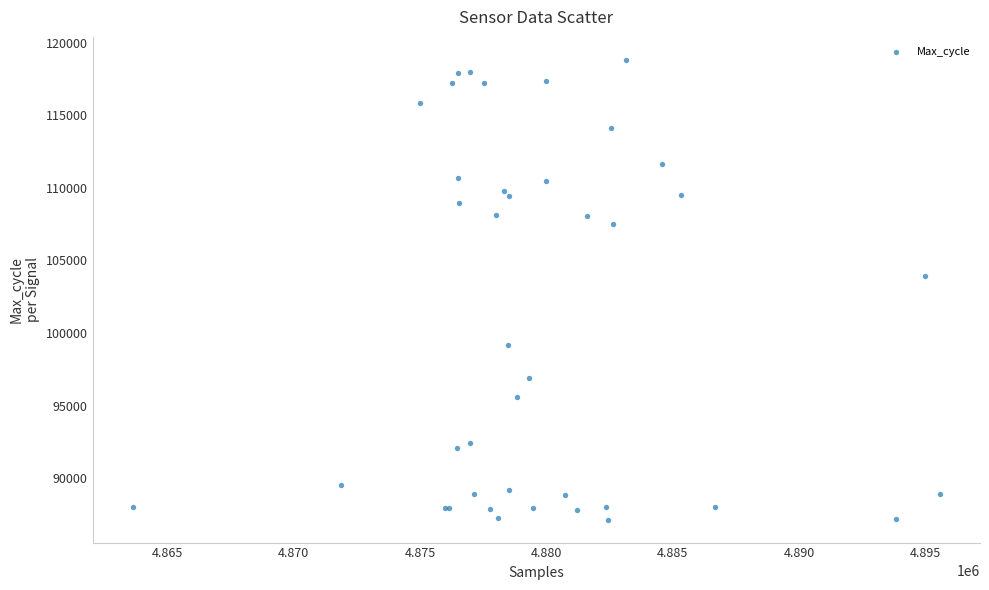

What Y value in the scatter plot is closest to 102981?

103939